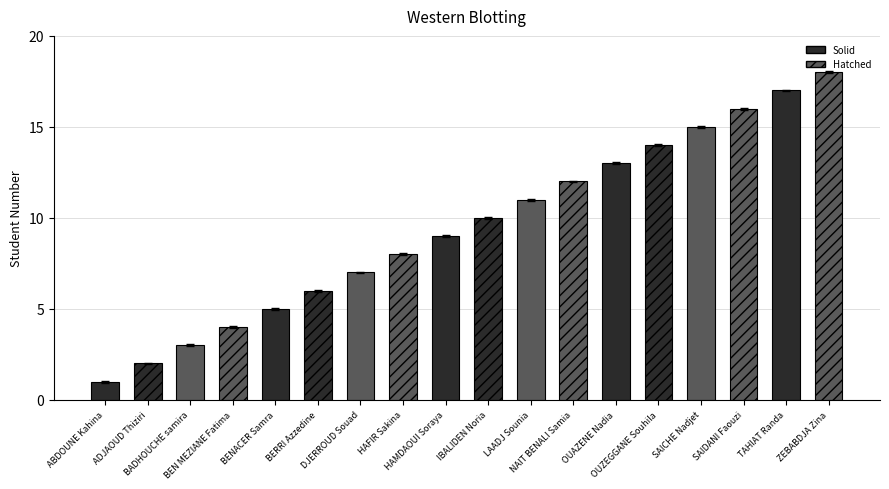

What is the sum of all values?

171